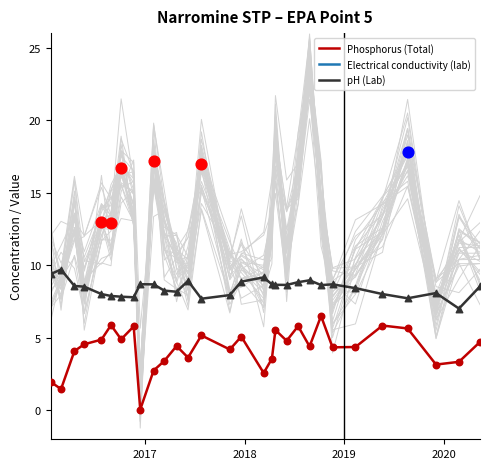

Which series has the widest spread of Y values?

Electrical conductivity (lab)